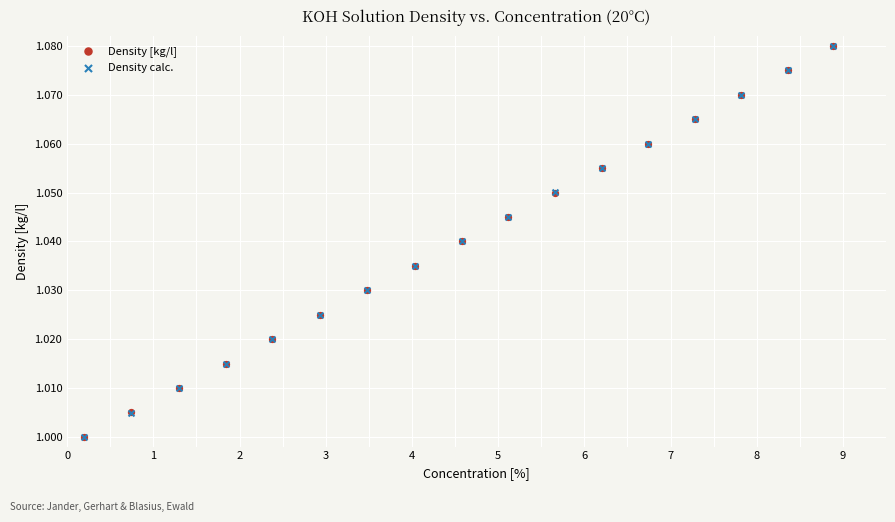

Which series has the largest Y range (max minus min)?

Density calc.